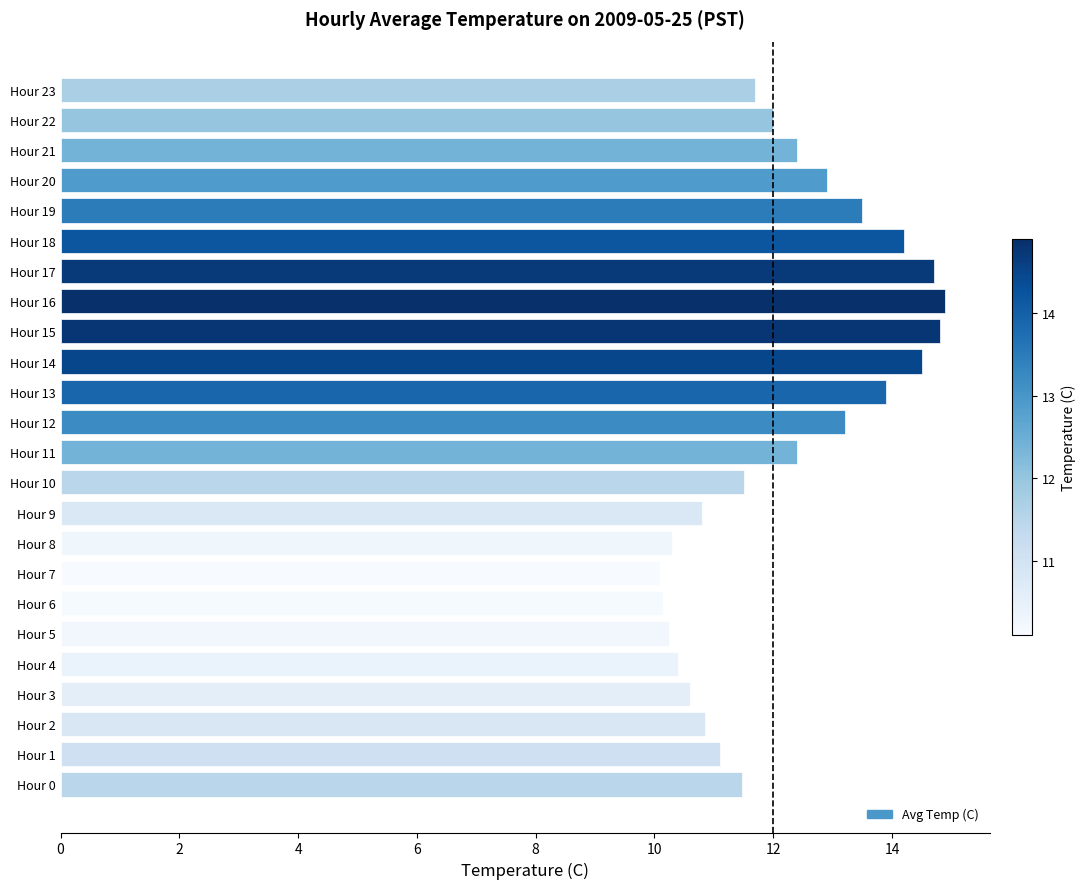

What is the sum of all values?

292.6